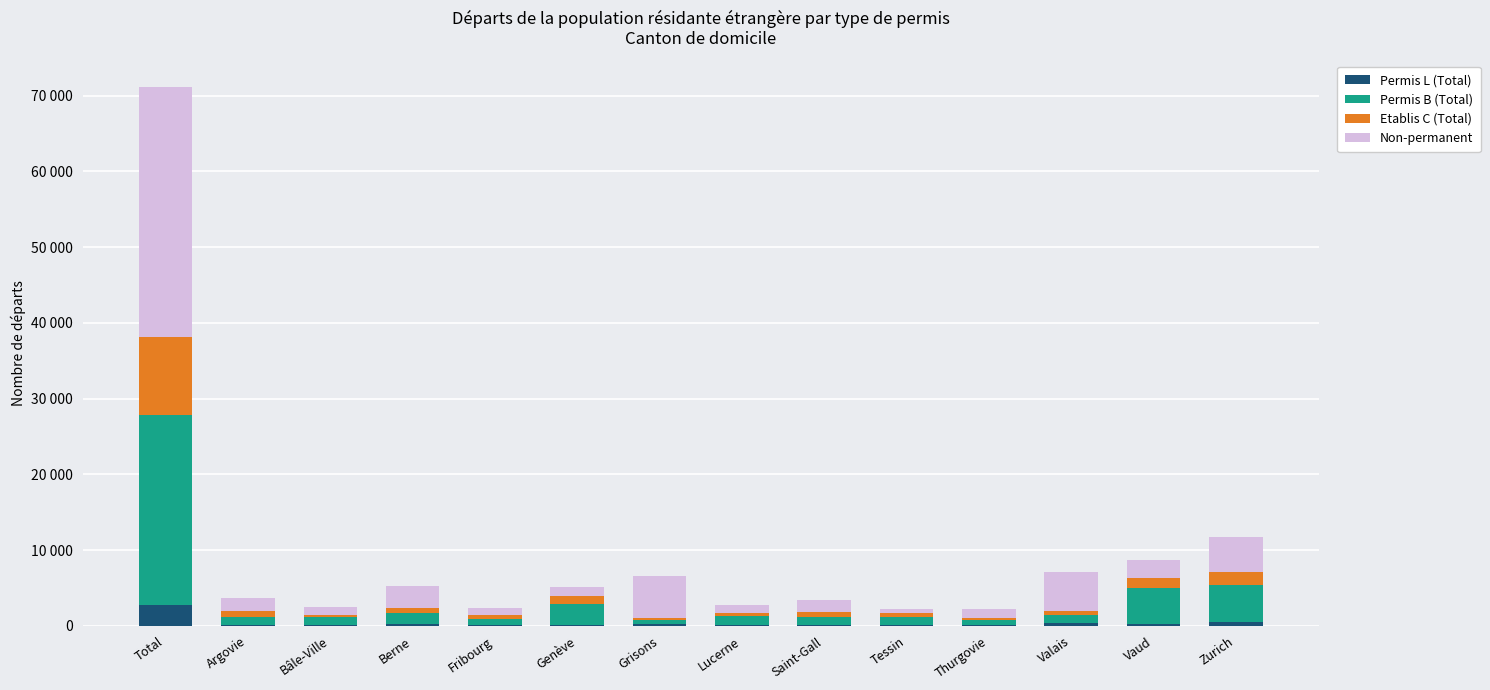

What are all the series names shown in the legend?

Permis L (Total), Permis B (Total), Etablis C (Total), Non-permanent